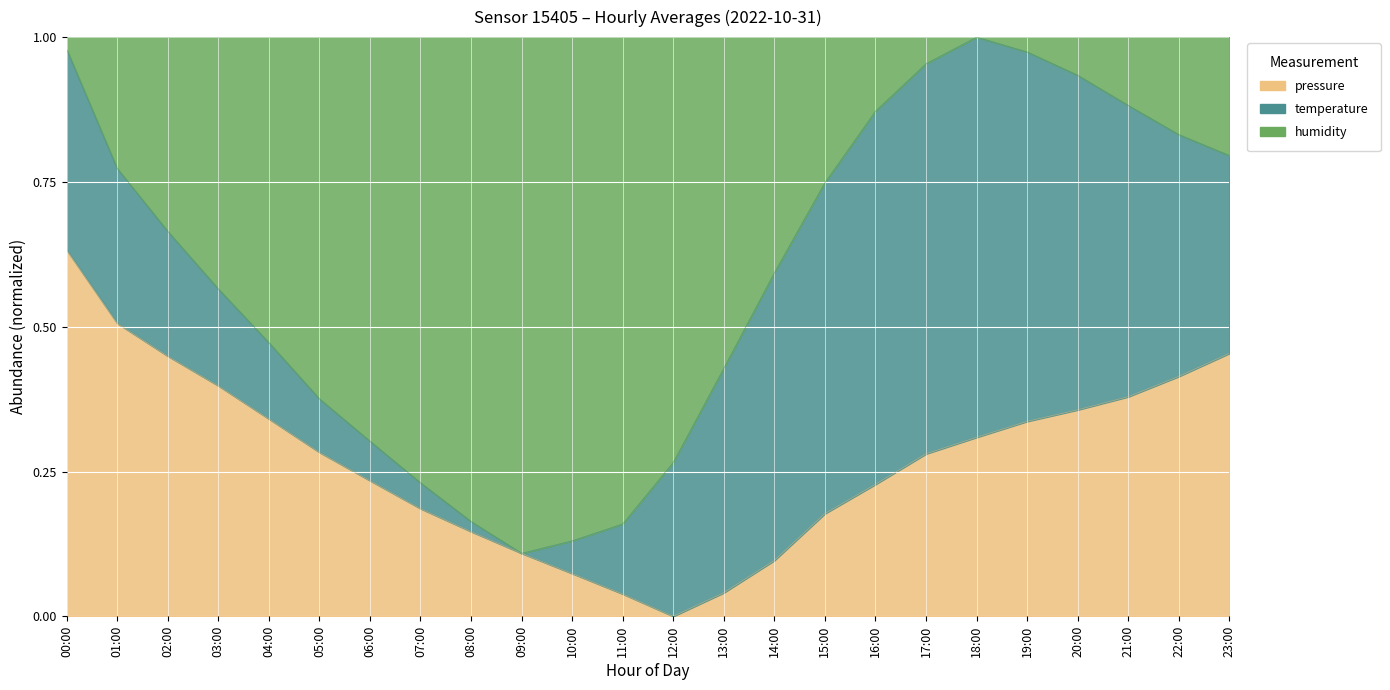

Rank the categories by pressure value from lowest to highest.

12:00, 11:00, 13:00, 10:00, 14:00, 09:00, 08:00, 15:00, 07:00, 16:00, 06:00, 17:00, 05:00, 18:00, 19:00, 04:00, 20:00, 21:00, 03:00, 22:00, 02:00, 23:00, 01:00, 00:00